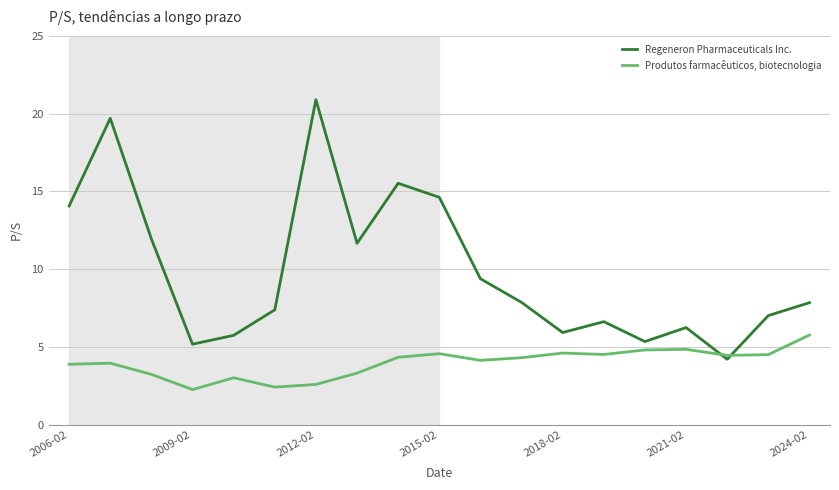

What is the greatest value displayed?

20.9